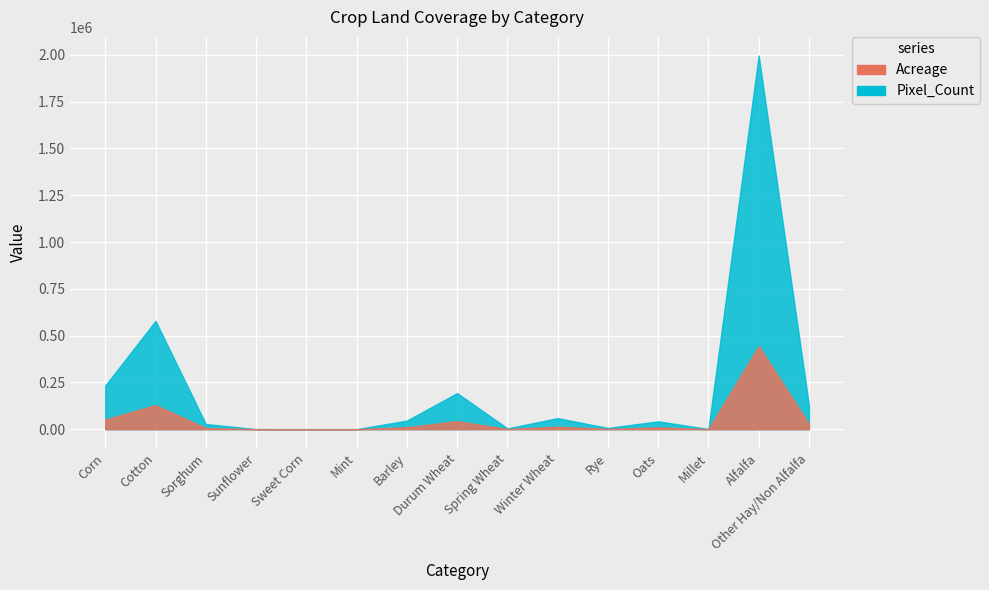

Is it true that Acreage equals 205.9 at Millet?

True